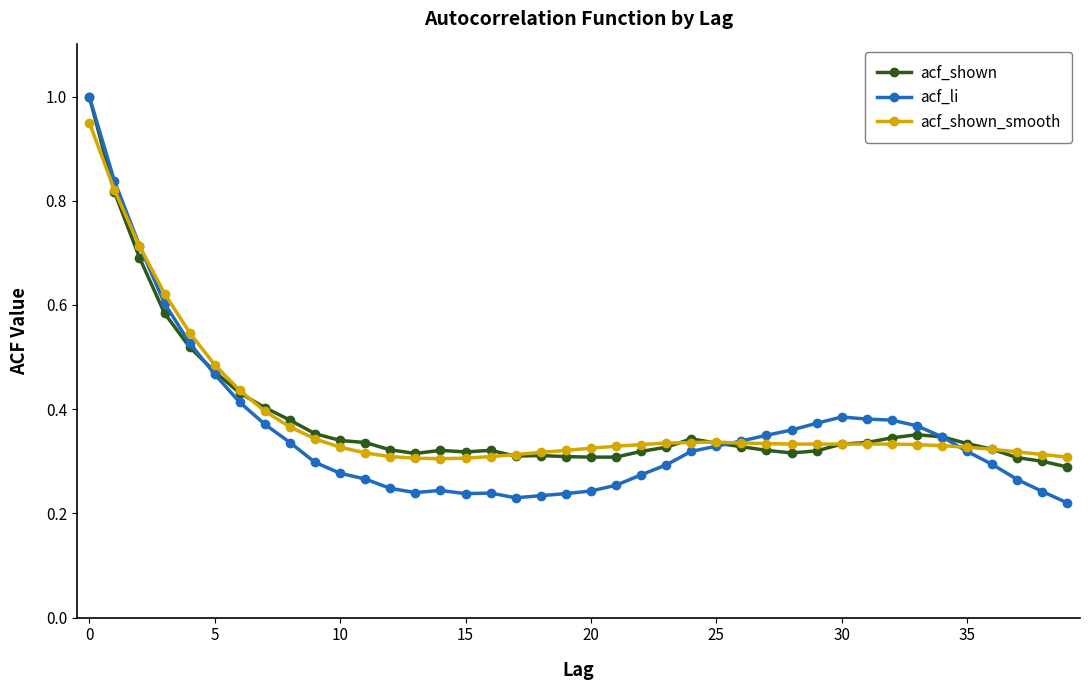

Does the chart display data point markers on the line(s)?

Yes